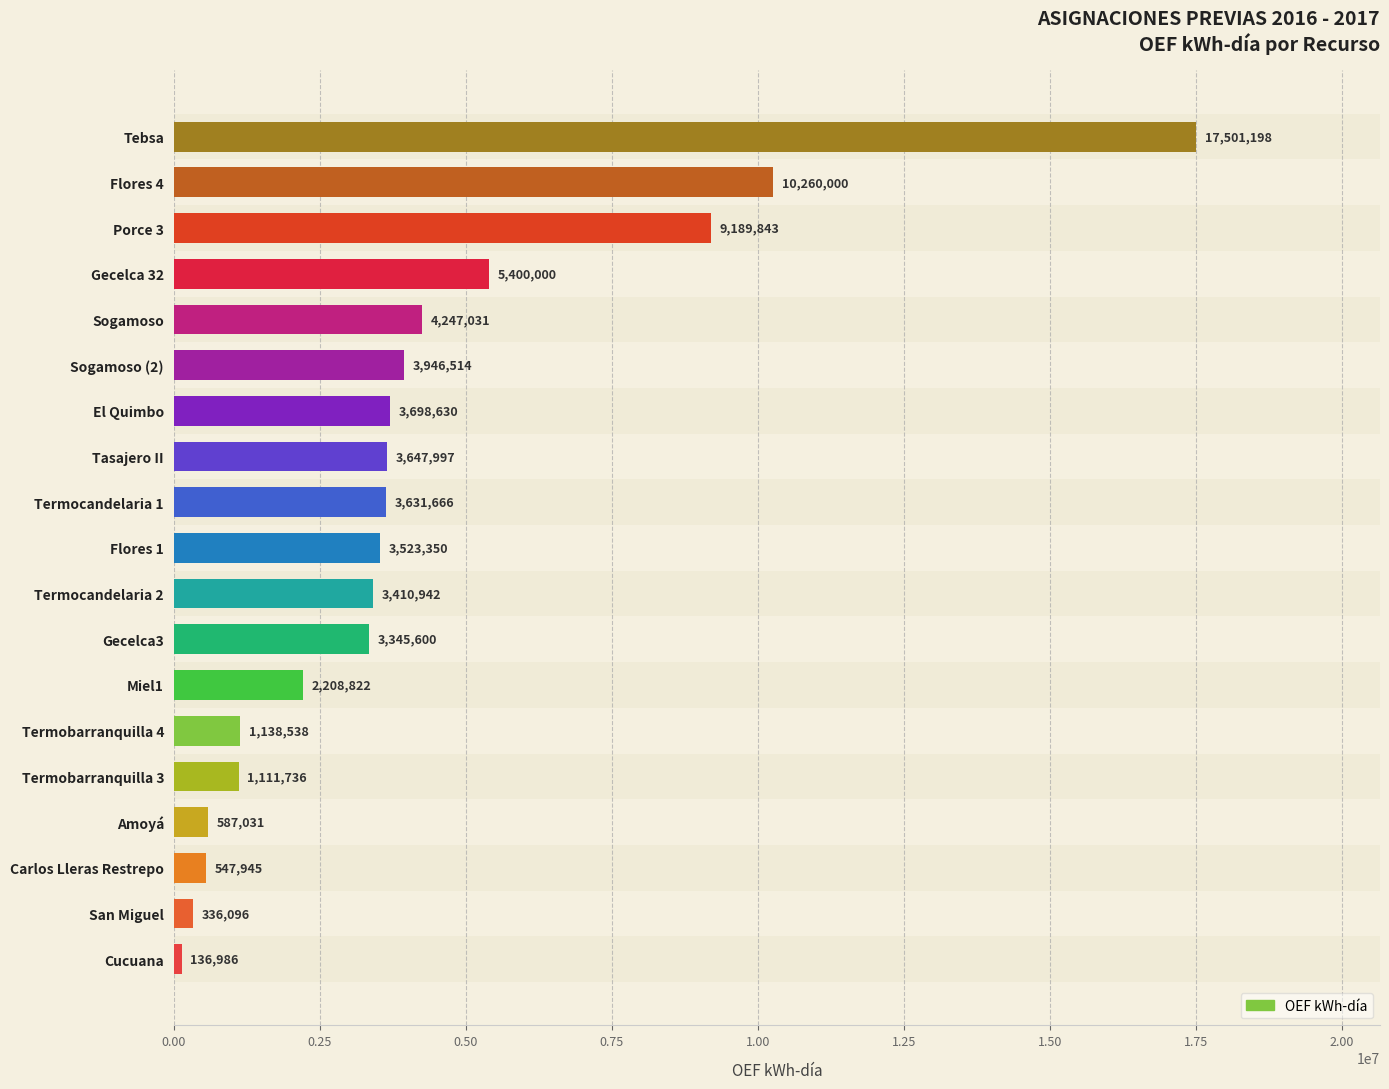

What is the average value?

4098417